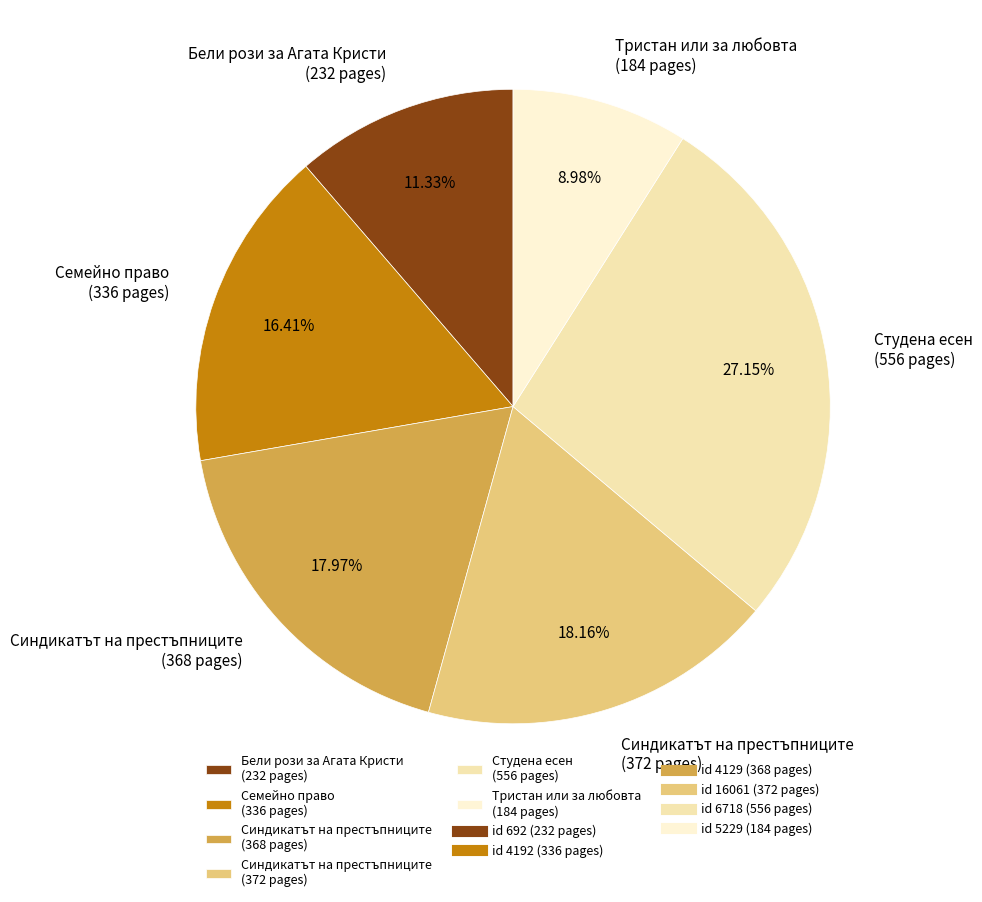

Between Студена есен (556 pages) and Синдикатът на престъпниците (368 pages), which is larger?

Студена есен (556 pages)